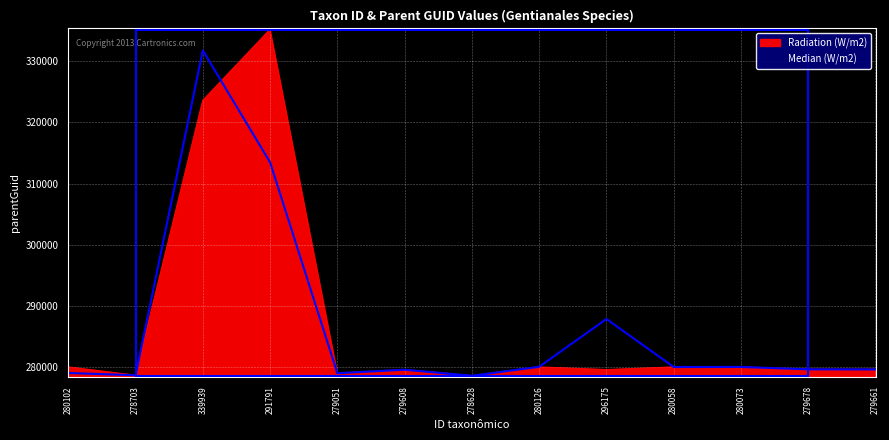

True or false: Median (W/m2) has a value of 177478 at 339939.

False